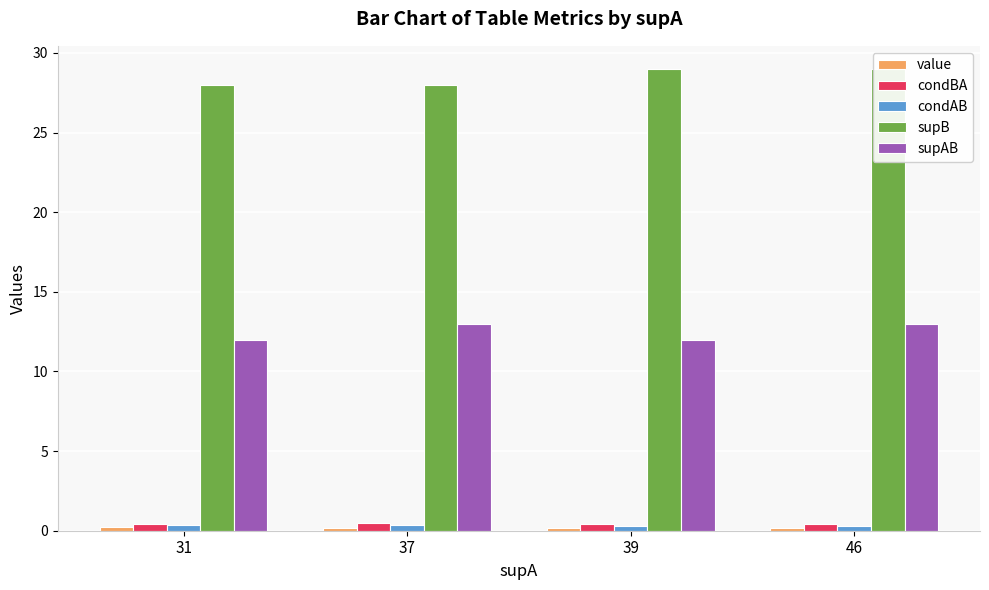

Which category has the lowest value across all series?

46